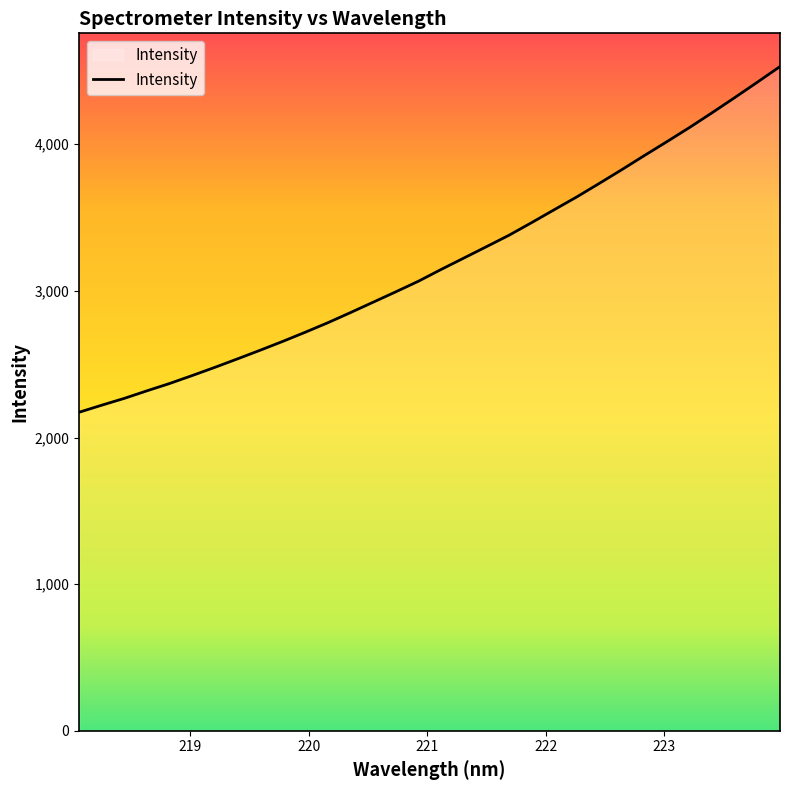

What is the difference between the maximum and minimum values?

2357.8